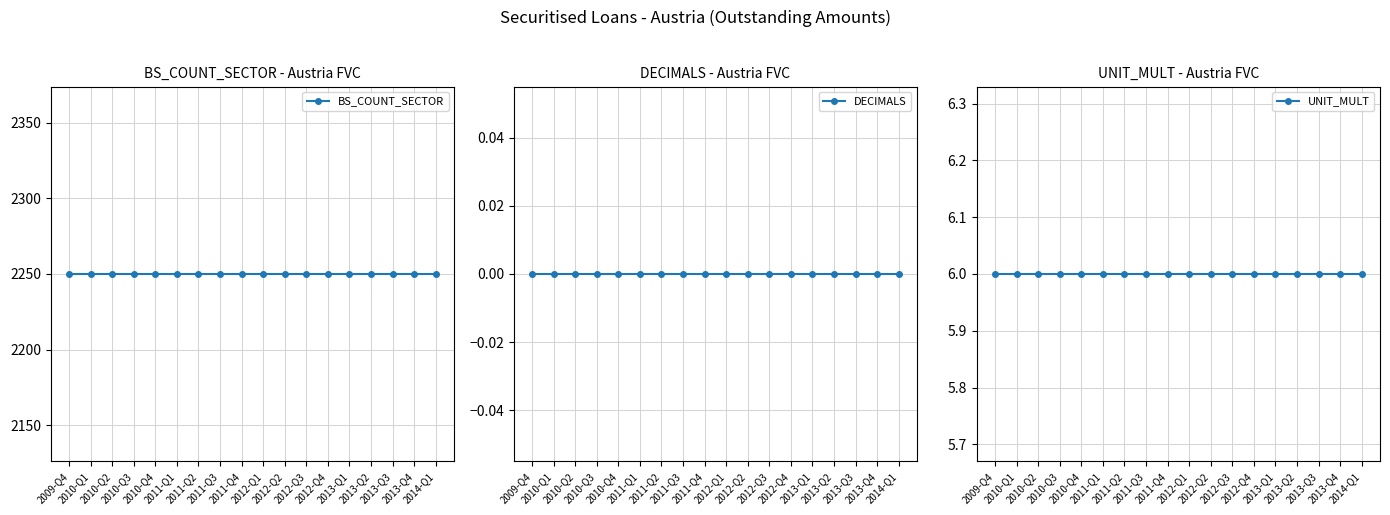

Between 2011-Q1 and 2010-Q1, which is larger?

2011-Q1